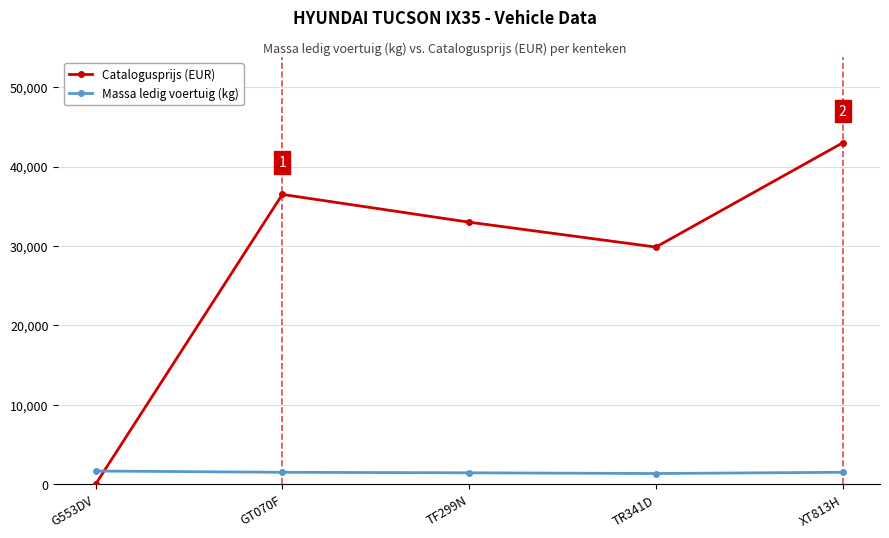

How many interior local peaks does the Catalogusprijs (EUR) series have?

1